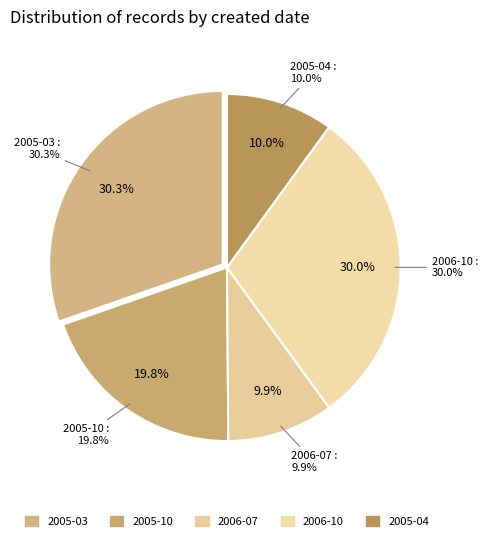

True or false: 2006-10-13 accounts for 1% of the total.

False